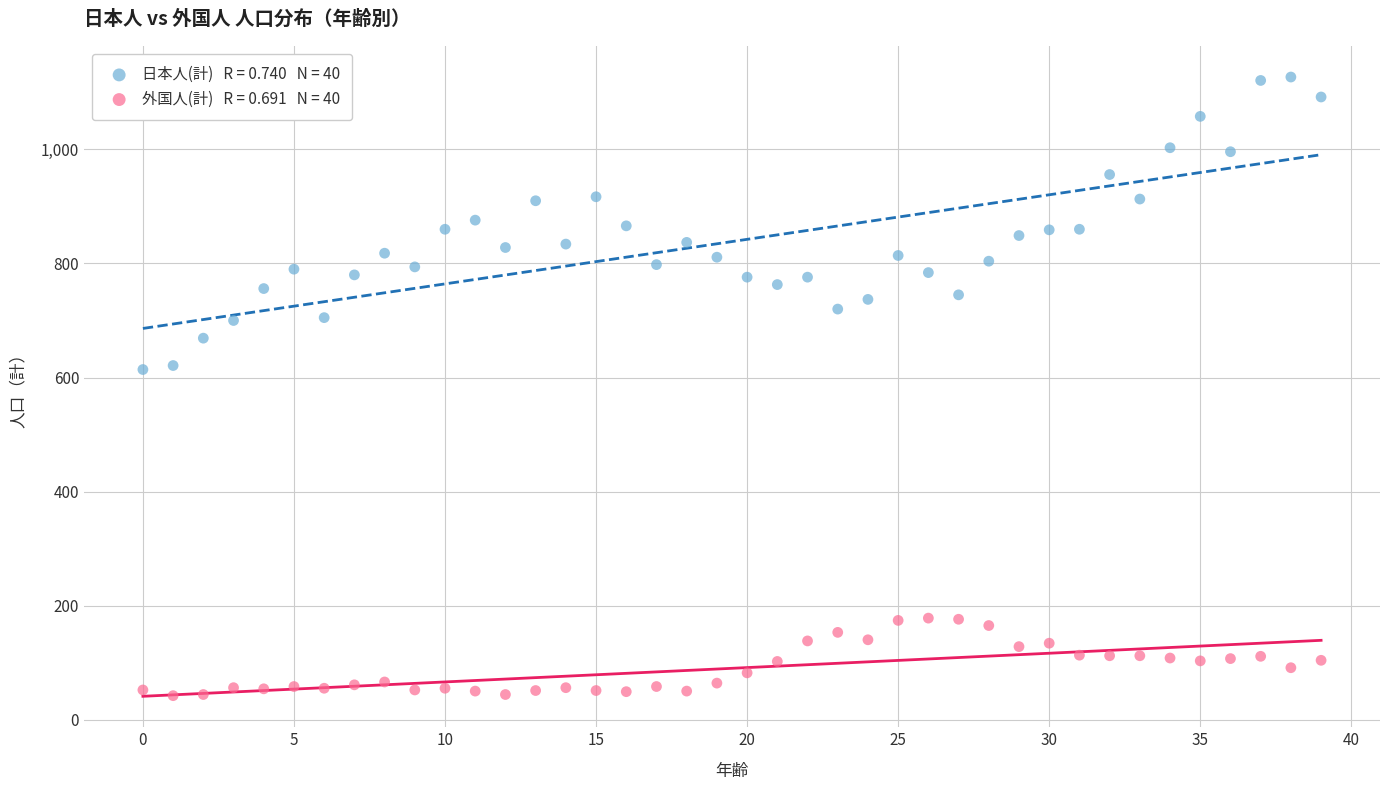

Across all data points, what is the range of Y values (max minus min)?

1085